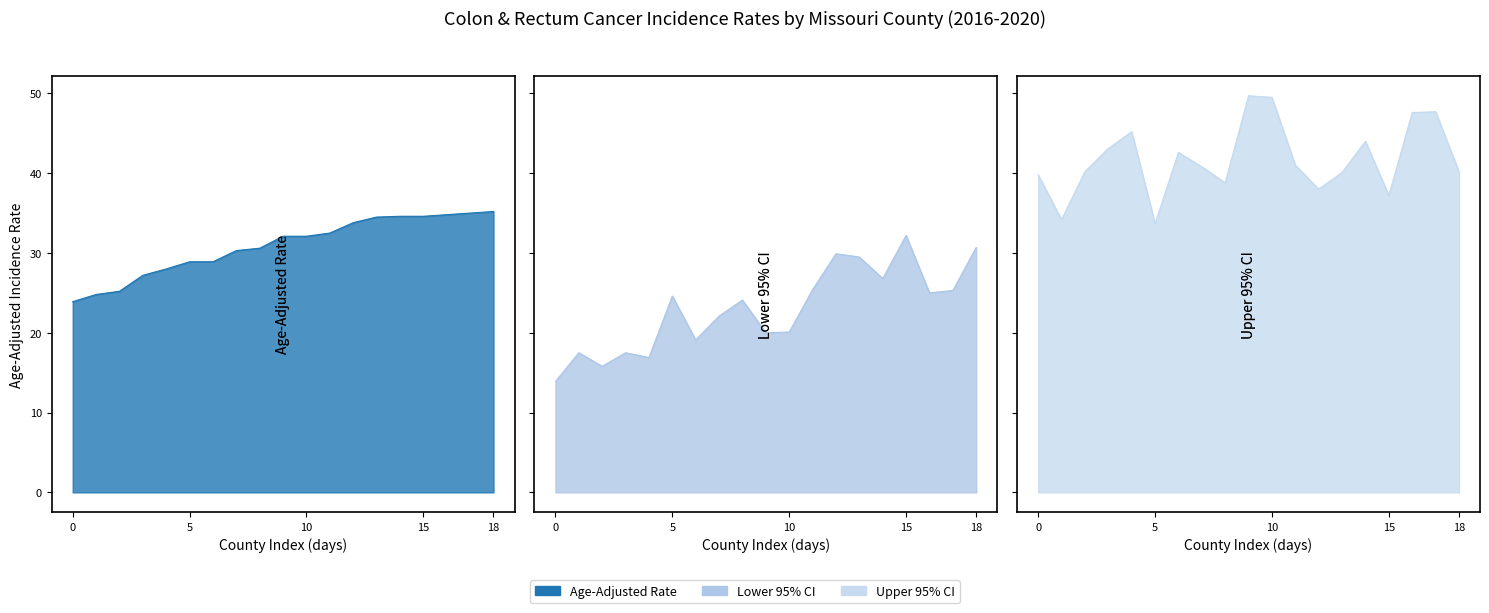

True or false: Age-Adjusted Rate has a value of 28.9 at Gasconade.

True